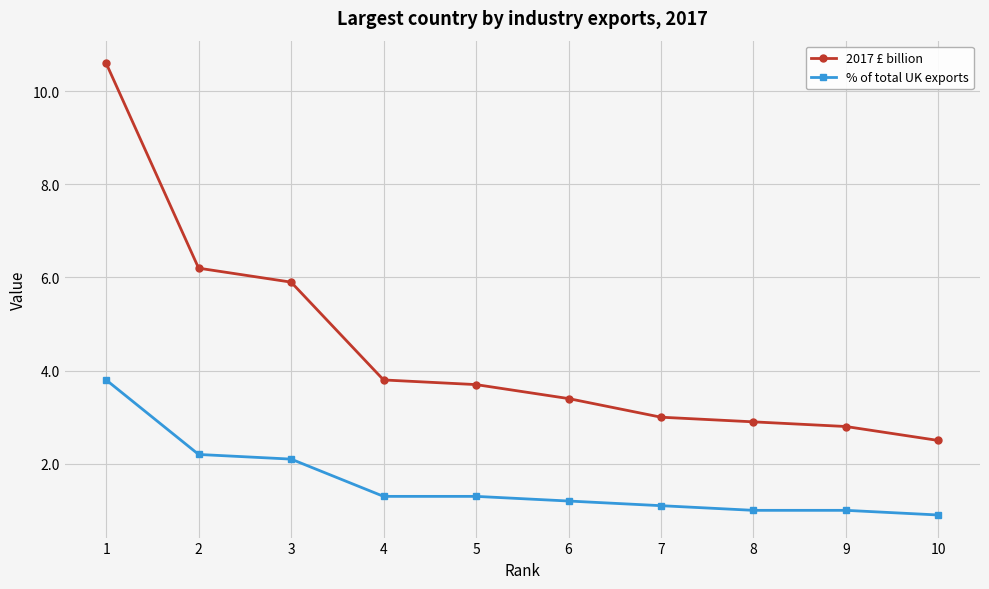

At which category is the sum across all series the highest?

1